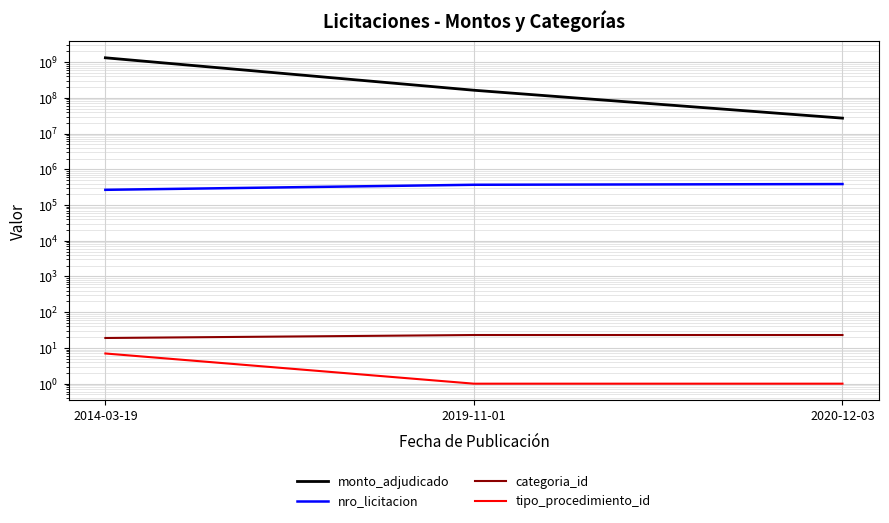

The nro_licitacion series shows 123800 at 2014-03-19. True or false?

False